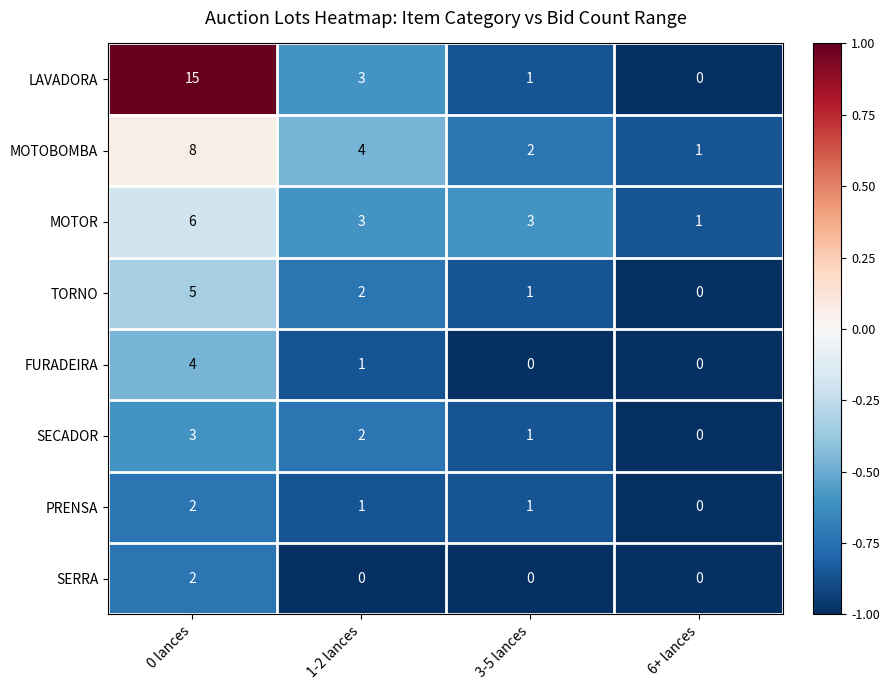

True or false: TORNO has a value of 1 at 1-2 lances.

False